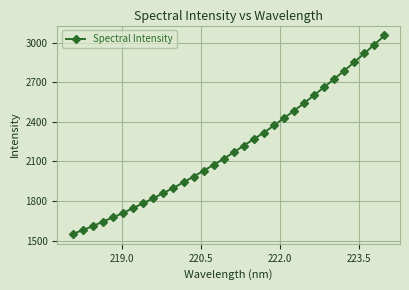

What is the value of the 4th point from the left?

1644.4